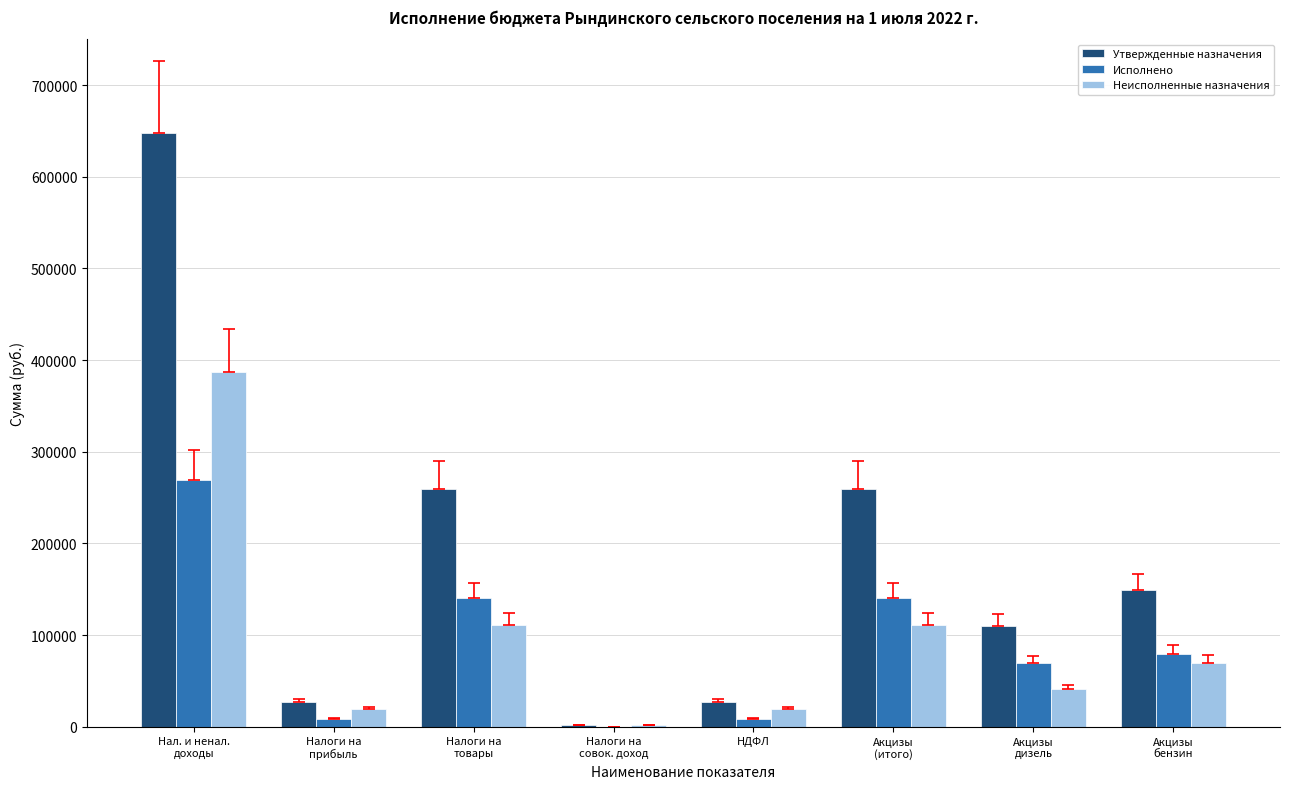

Is the value of Исполнено at Акцизы
бензин greater than the value of Неисполненные назначения at Налоги на
совок. доход?

Yes